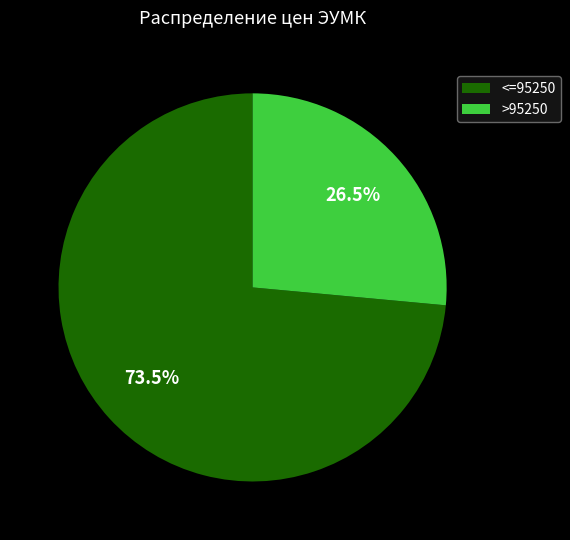

Rank the categories by value from highest to lowest.

<=95250, >95250